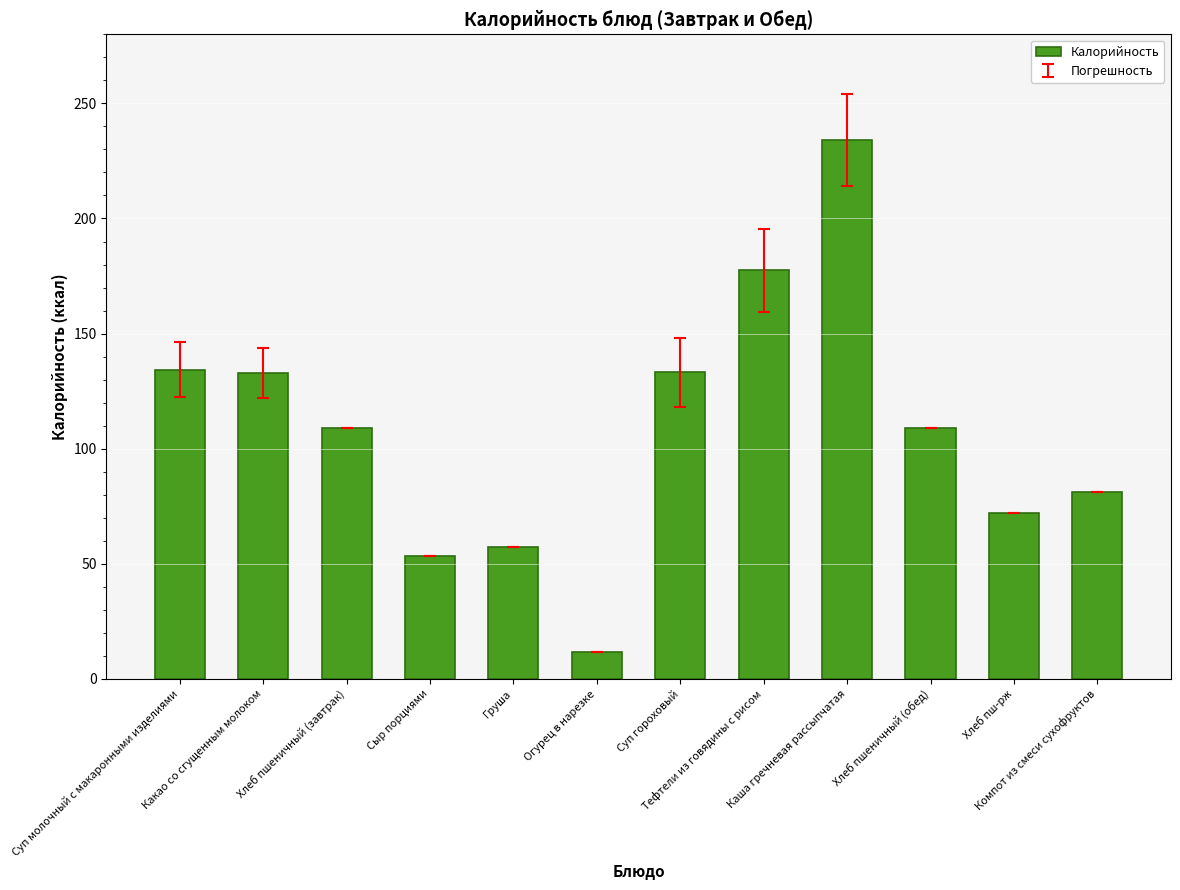

The chart shows a value of 134.3 at Суп молочный с макаронными изделиями. True or false?

True